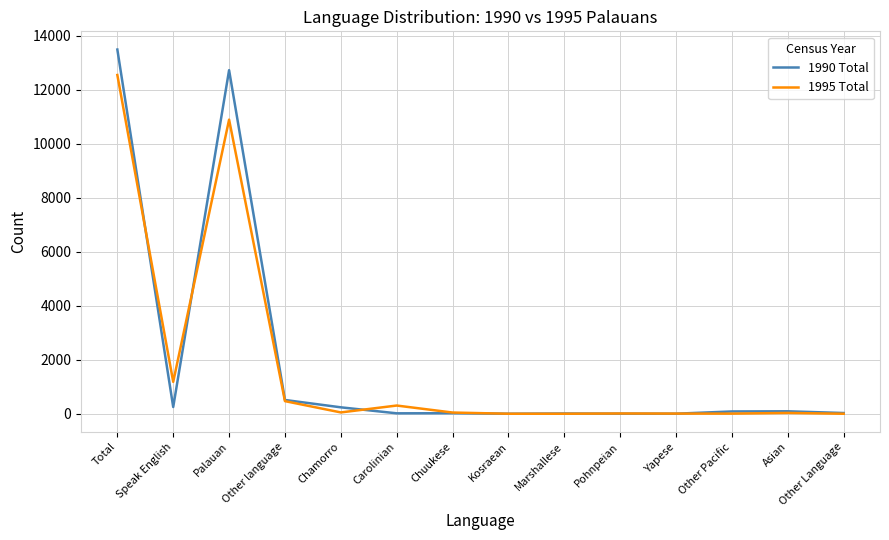

Which series has the widest spread of values?

1990 Total